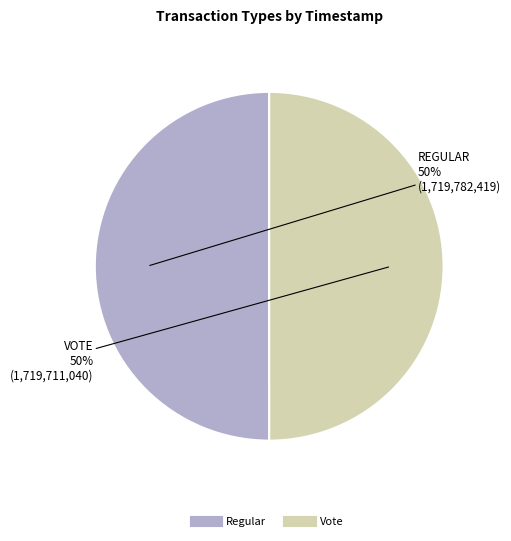

Combined, do Vote and Regular account for over 50%?

Yes